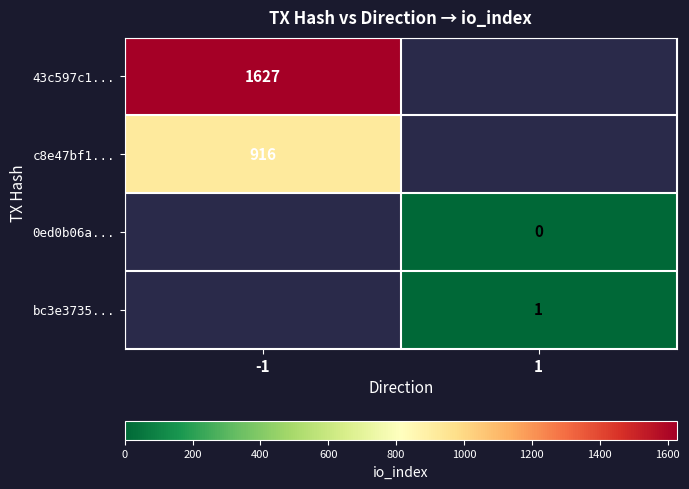

The c8e47bf1... series shows 335 at -1. True or false?

False